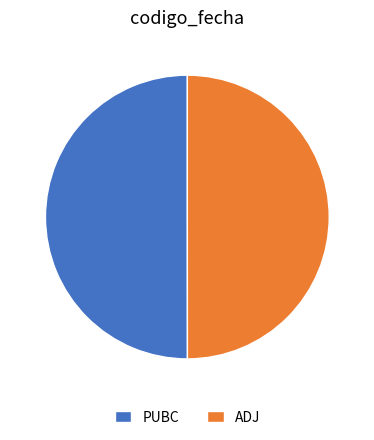

The PUBC slice represents 50% of the pie. True or false?

True